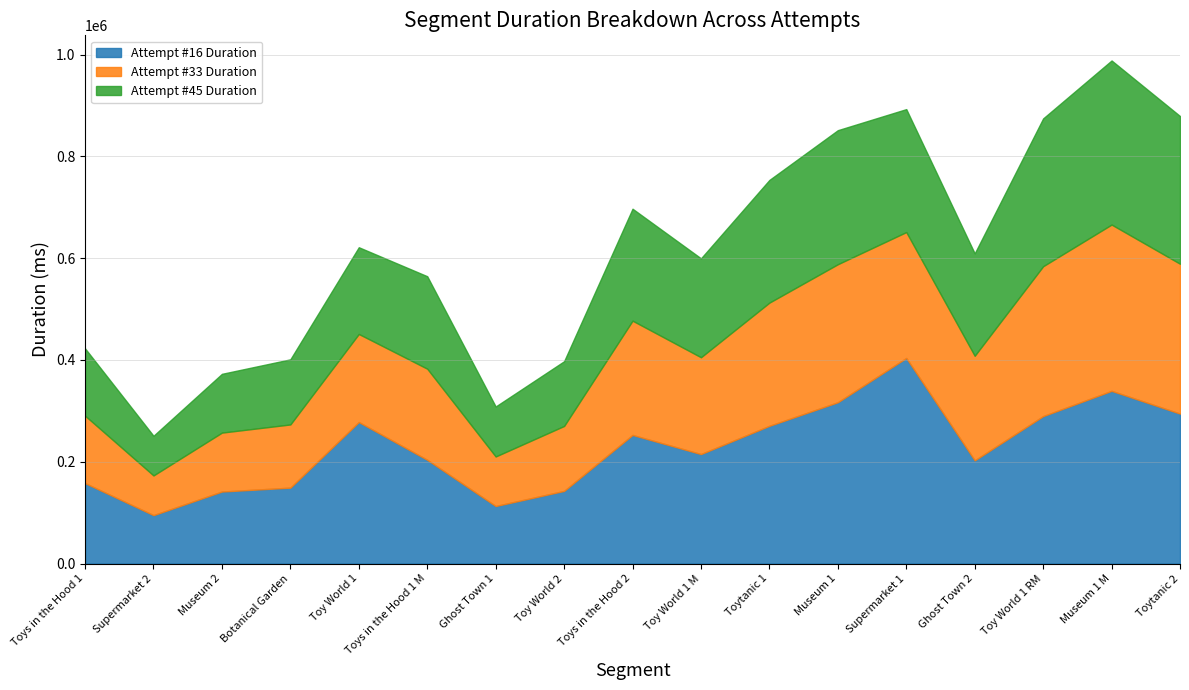

How many values in the Attempt #16 Duration series exceed 215113?

8